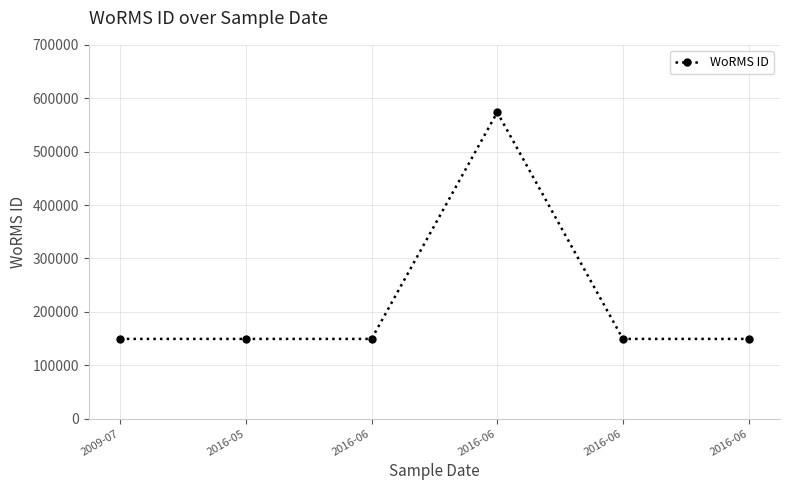

True or false: there are more than 2 points higher than both neighbors.

False